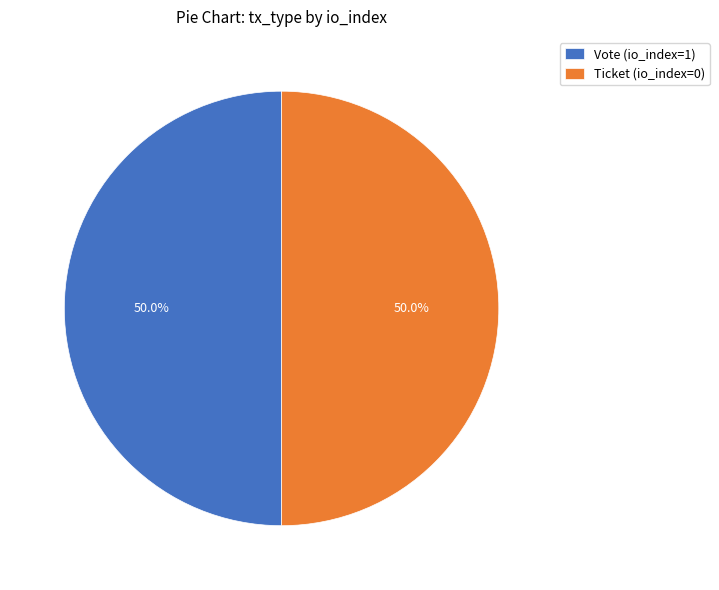

Approximately how many times larger is the value at Ticket (io_index=0) compared to Vote (io_index=1)?

1.0